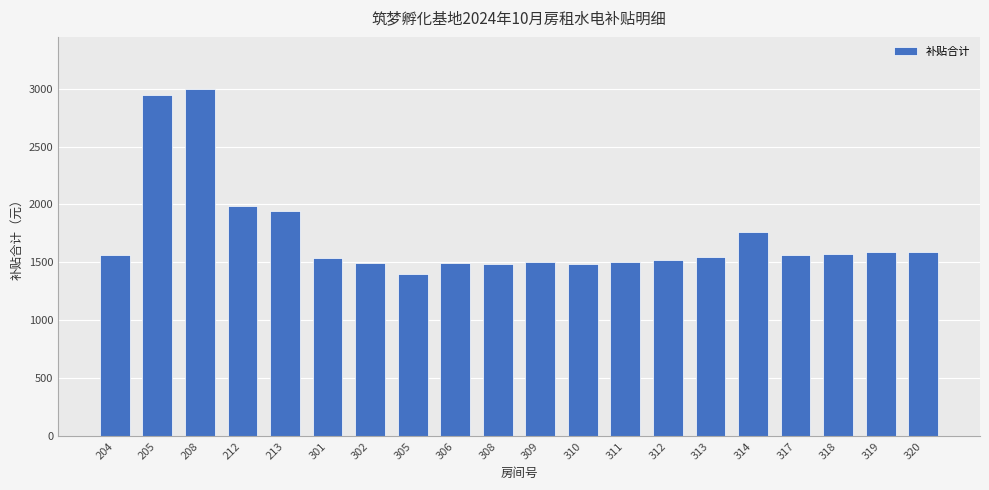

What is the value of the 16th bar from the left?

1765.0